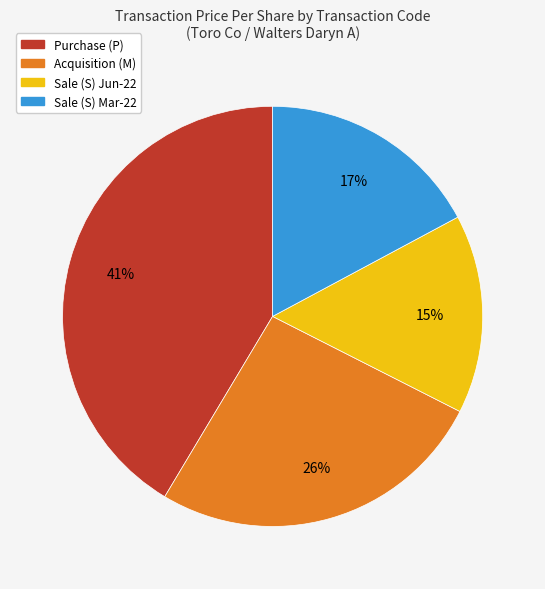

Is there any slice that represents more than half of the pie?

No